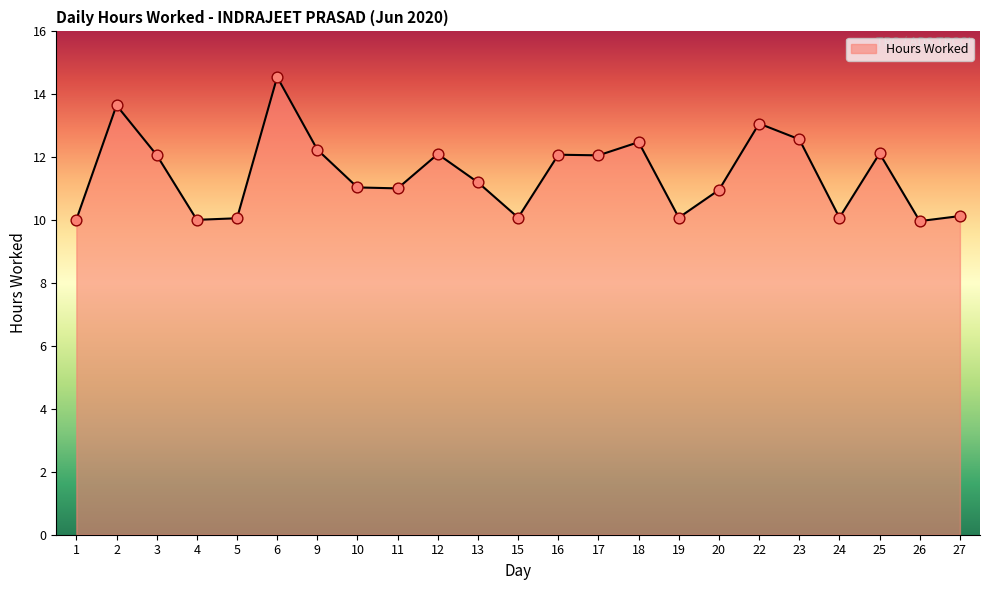

What is the change in value from 18 to 23?

+0.1